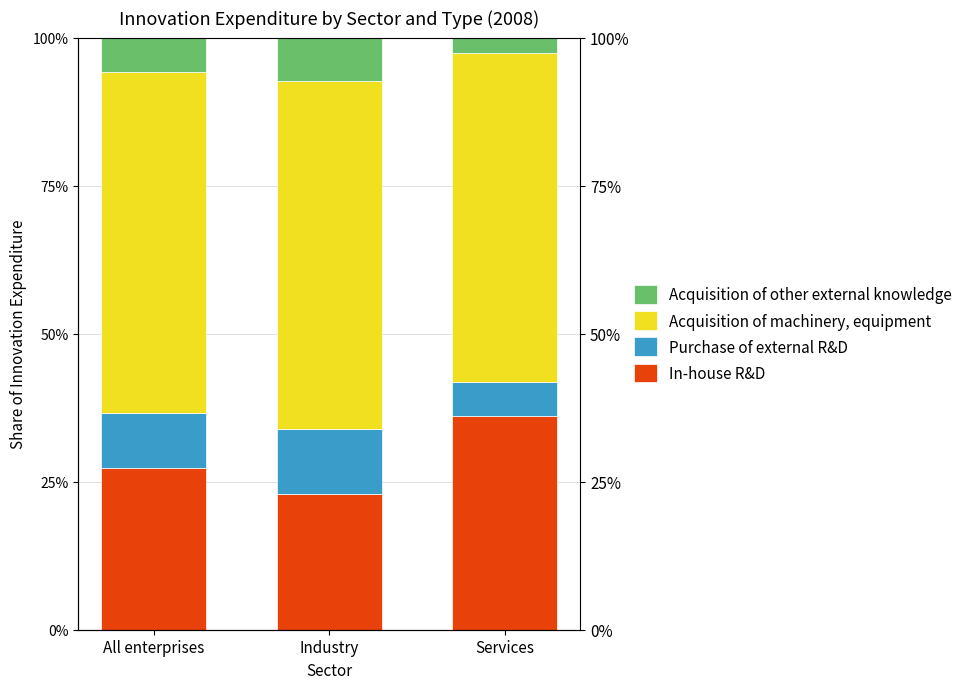

Which series has the largest total across all categories?

Acquisition of machinery, equipment